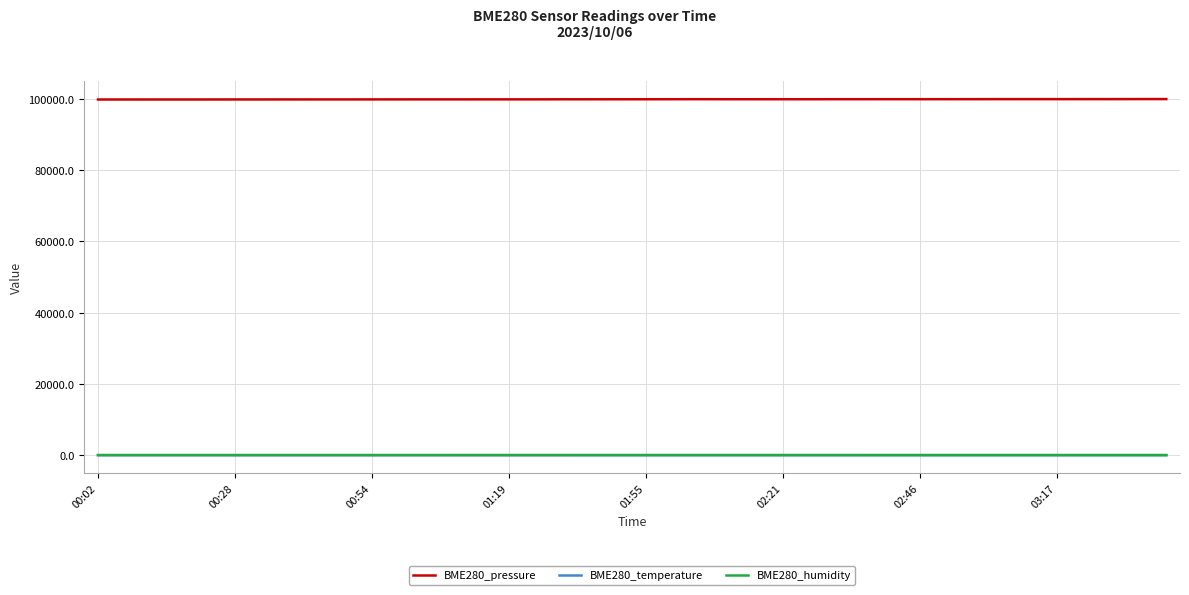

What is the maximum value for BME280_pressure?

99897.4